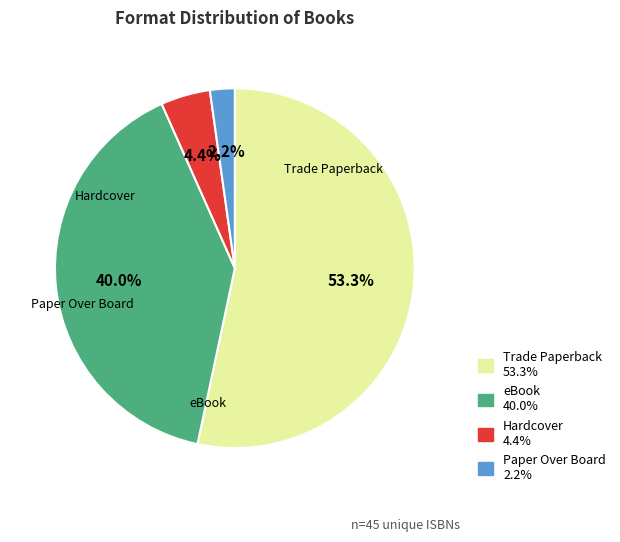

To the nearest percent, what is the difference between the Hardcover and Trade Paperback slice percentages?

49%